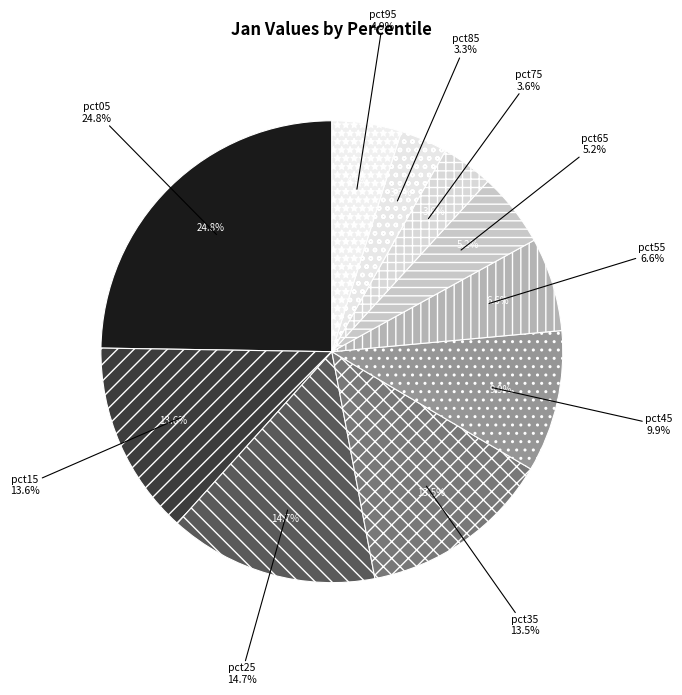

The pct75 slice represents 1% of the pie. True or false?

False